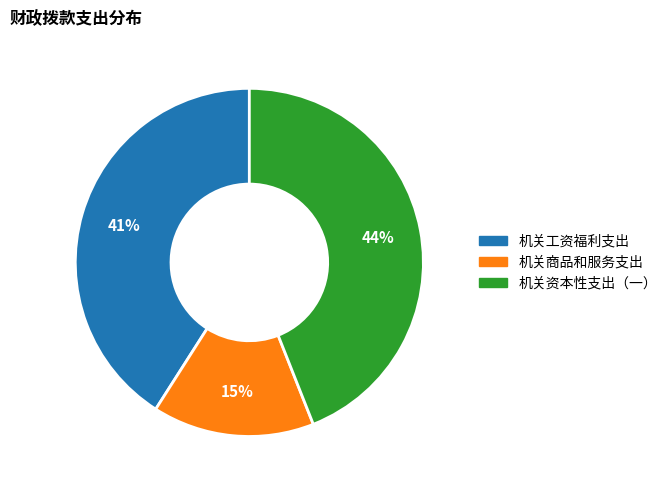

To the nearest percent, what is the difference between the 机关资本性支出（一） and 机关商品和服务支出 slice percentages?

29%